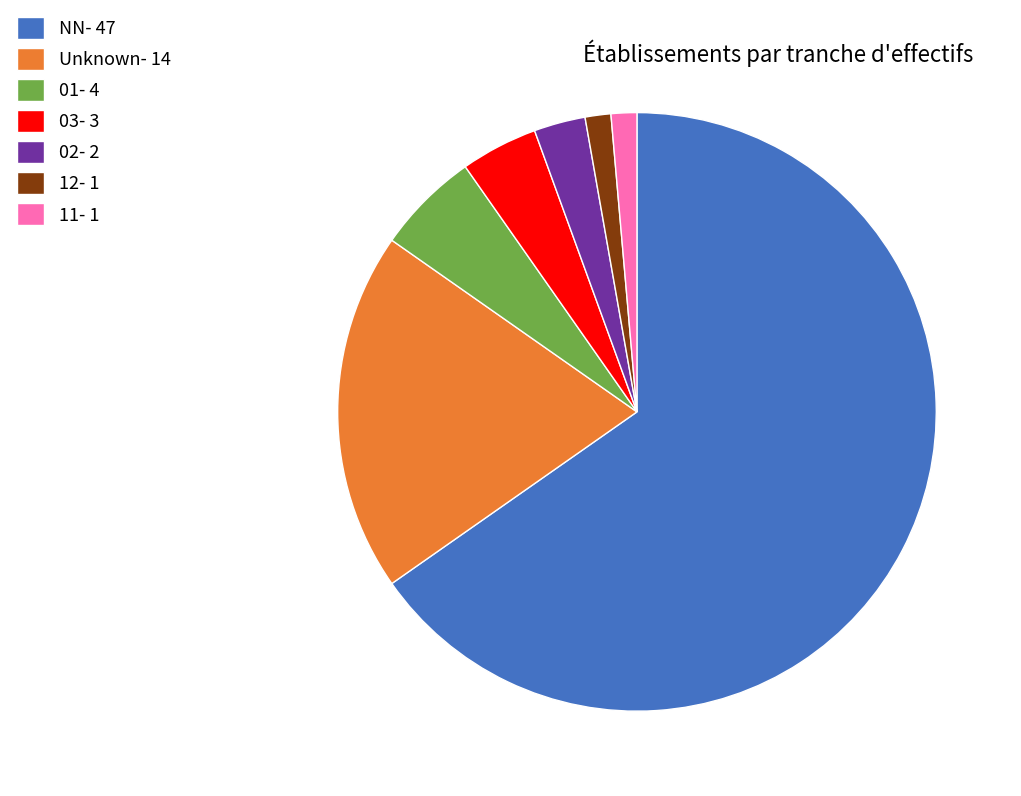

Which category has the biggest portion of the pie?

NN- 47